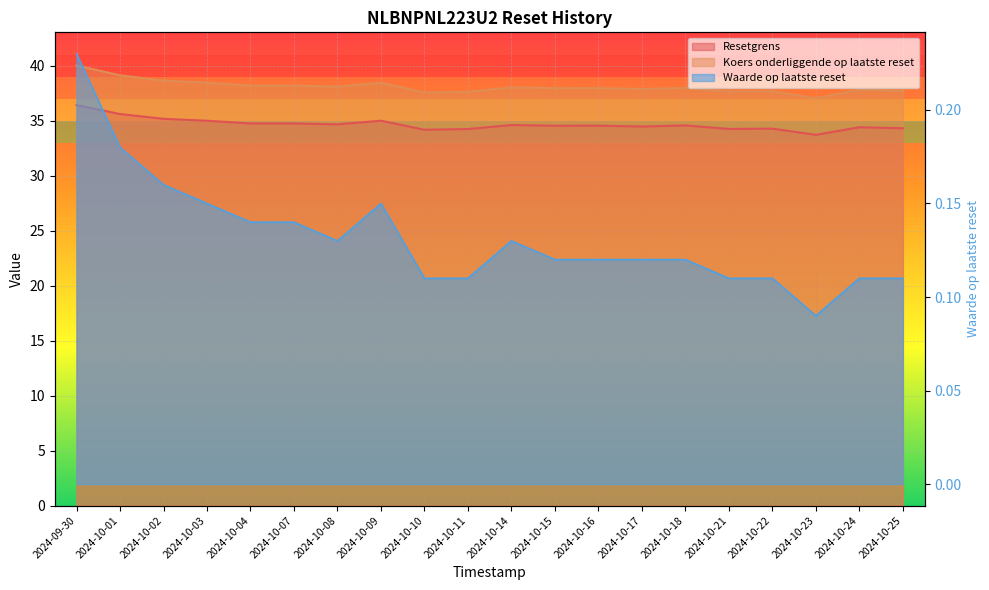

Reading left to right, list all the values displayed in this chart.

Resetgrens: 36.4	35.6	35.2	35.0	34.8	34.8	34.7	35.0	34.2	34.3	34.6	34.6	34.6	34.5	34.6	34.3	34.3	33.7	34.4	34.3
Koers onderliggende op laatste reset: 40.0	39.1	38.7	38.5	38.2	38.2	38.1	38.5	37.6	37.6	38.0	38.0	38.0	37.9	38.0	37.6	37.7	37.1	37.8	37.7
Waarde op laatste reset: 0.2	0.2	0.2	0.1	0.1	0.1	0.1	0.1	0.1	0.1	0.1	0.1	0.1	0.1	0.1	0.1	0.1	0.1	0.1	0.1